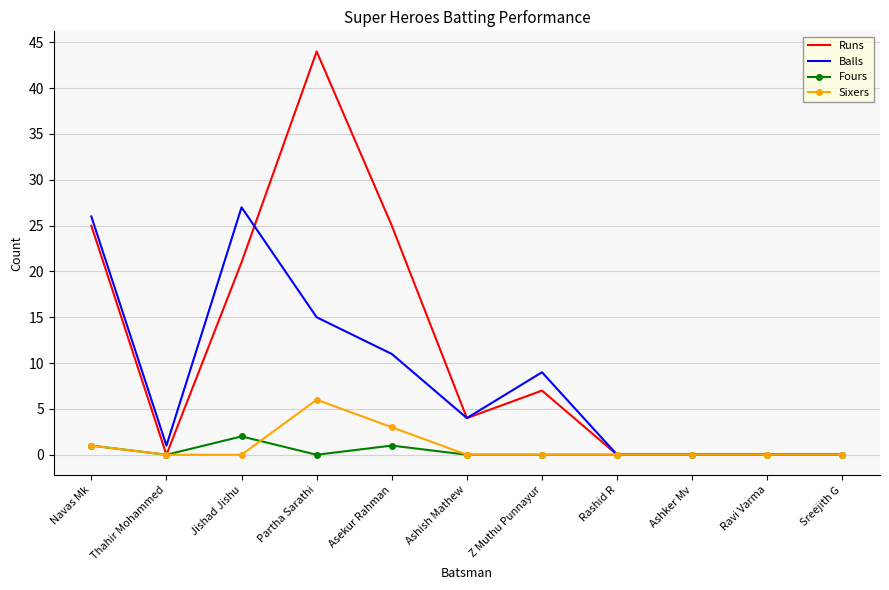

Is it true that Fours equals 1 at Navas Mk?

True